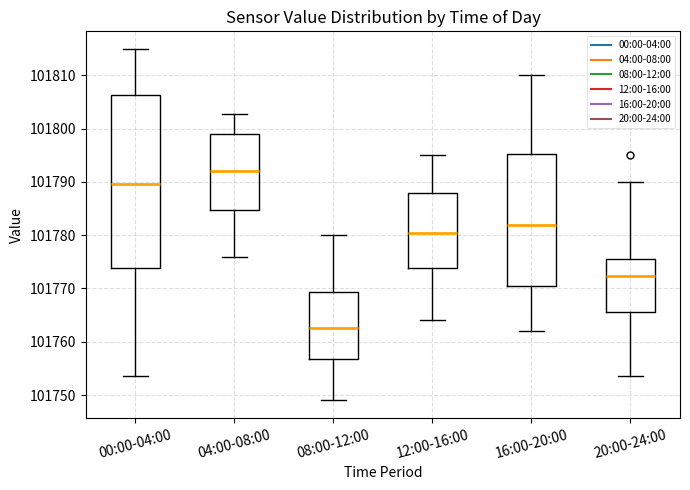

Comparing the boxes themselves (not the whiskers), which one is the tallest?

00:00-04:00